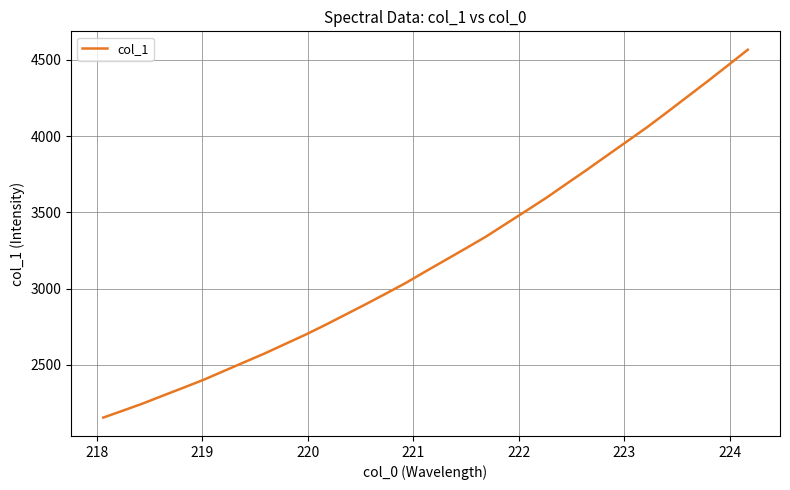

What is the minimum value shown in the chart?

2155.0